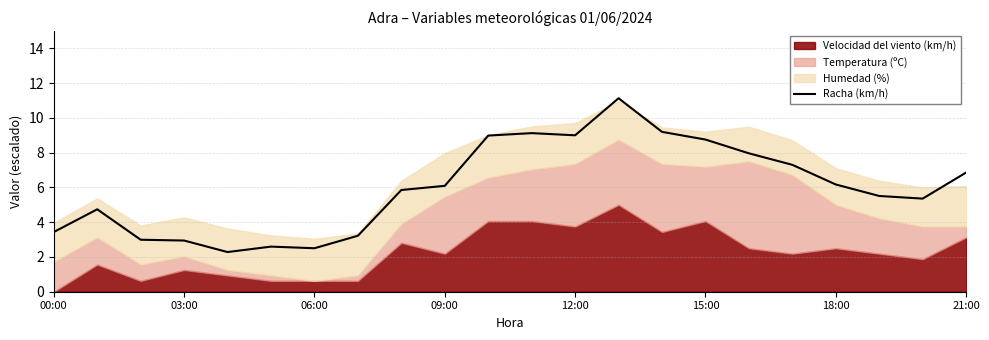

True or false: Racha (km/h) has a value of 2.5 at 06:00.

True